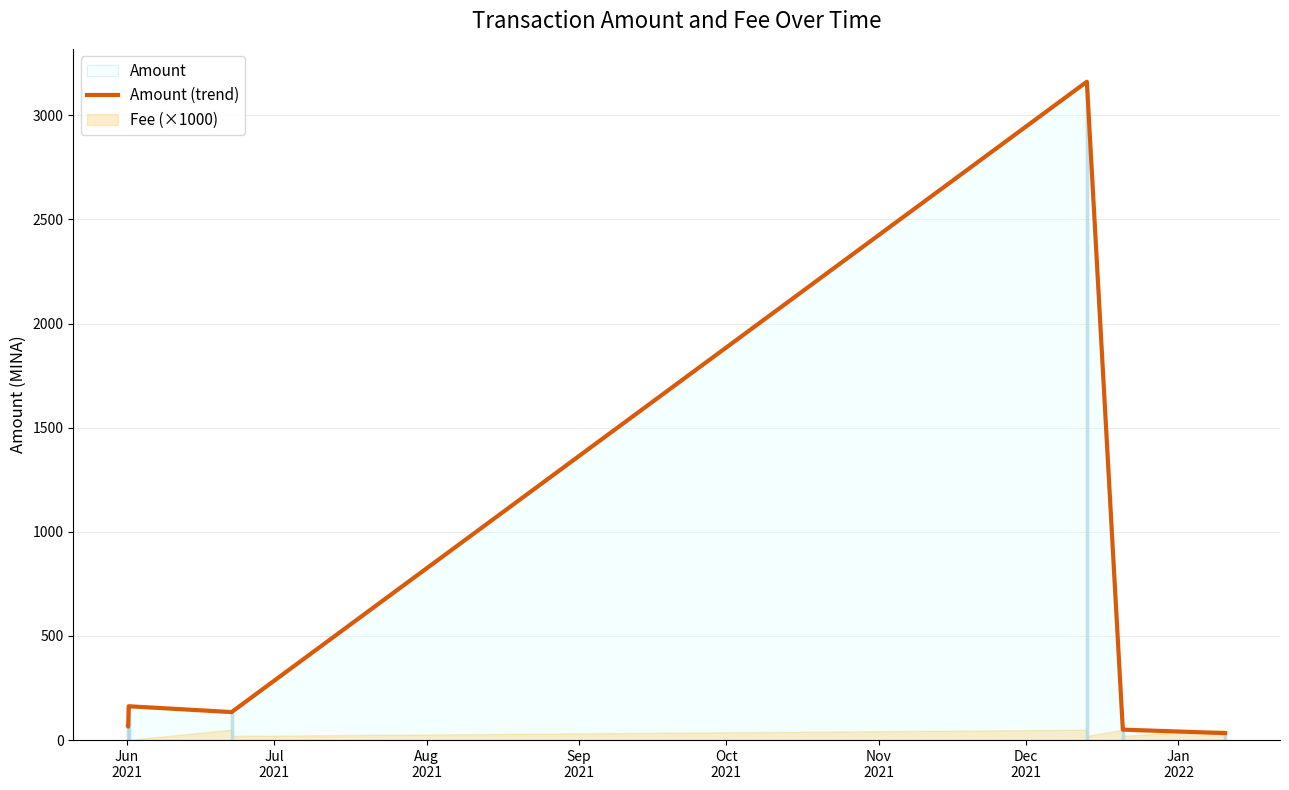

What is the highest value of the Amount (trend) series?

3161.3